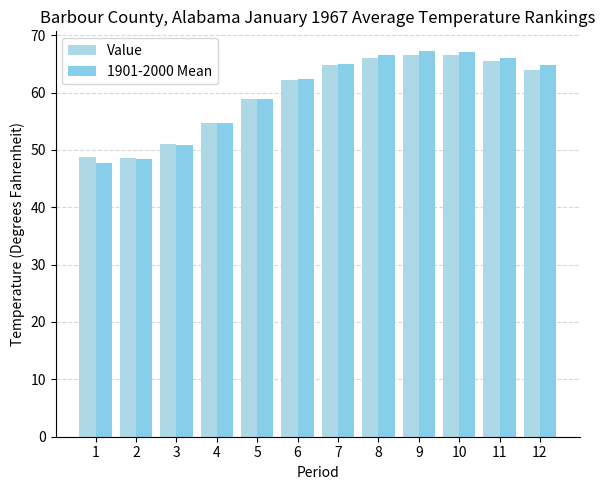

List the series in order of their peak value, highest first.

1901-2000 Mean, Value